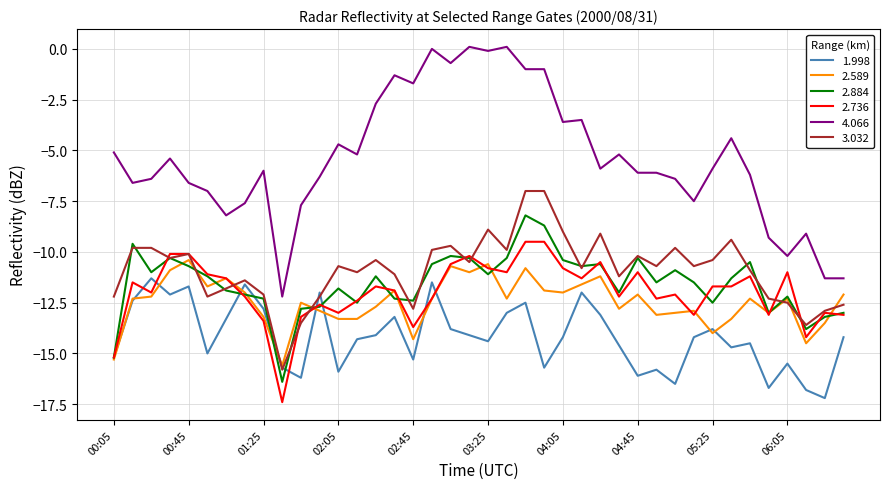

Which series has the largest total across all categories?

4.066